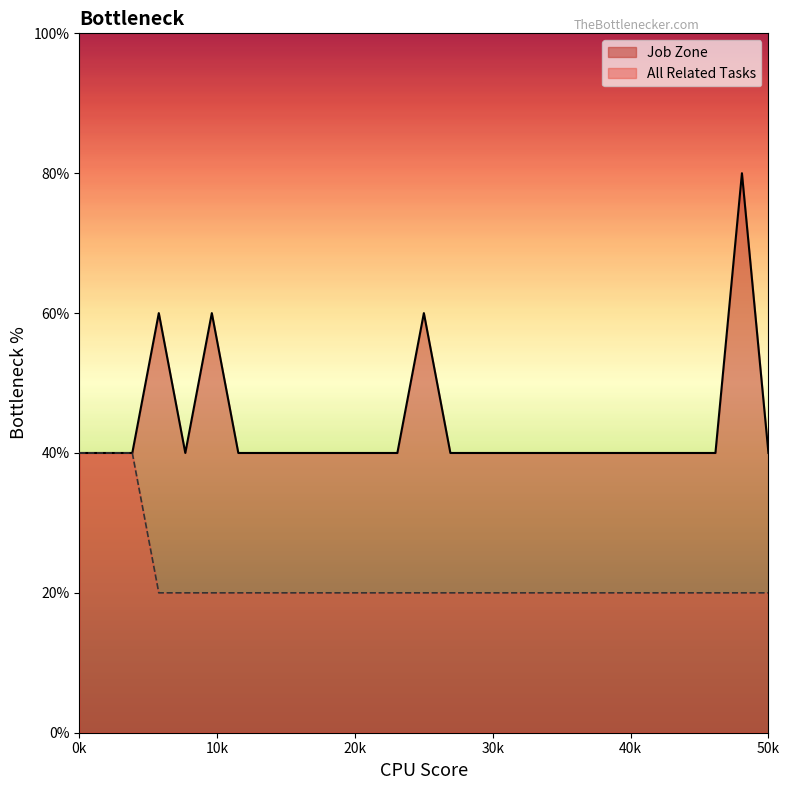

Between 17 and 23, which series saw the biggest shift?

Job Zone